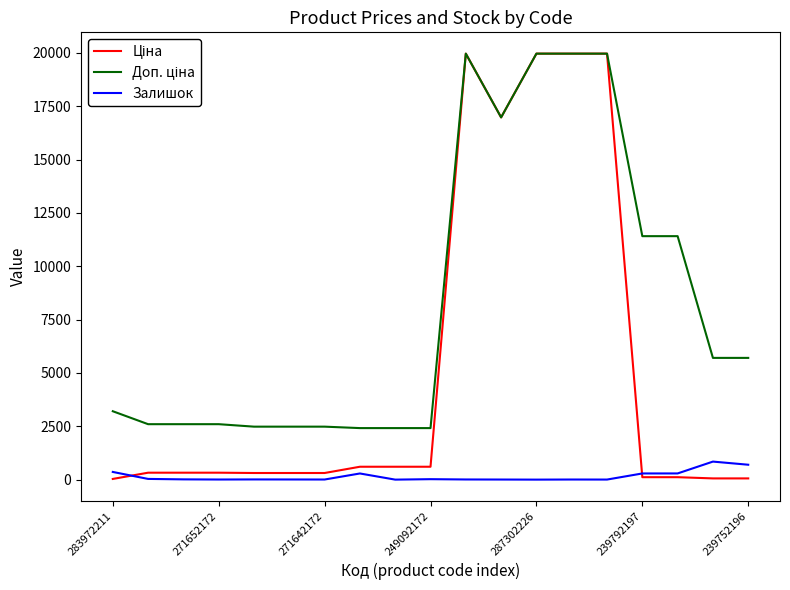

What is the greatest value displayed?

19964.2